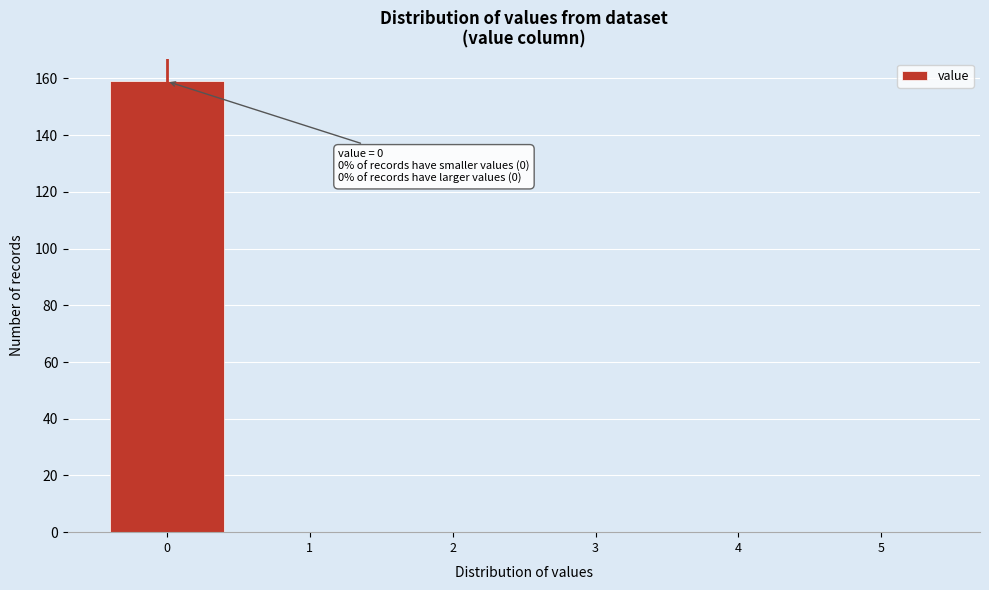

Which range on the x-axis has the tallest bar?

-0.5 to 0.5